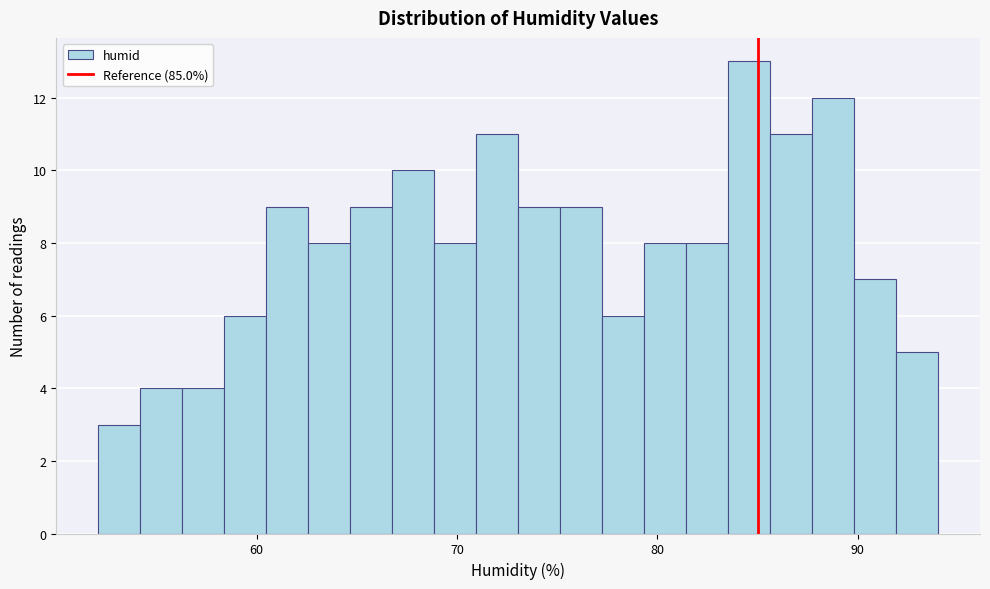

Read against the x-axis, roughly where is the centre of the tallest bar?

85